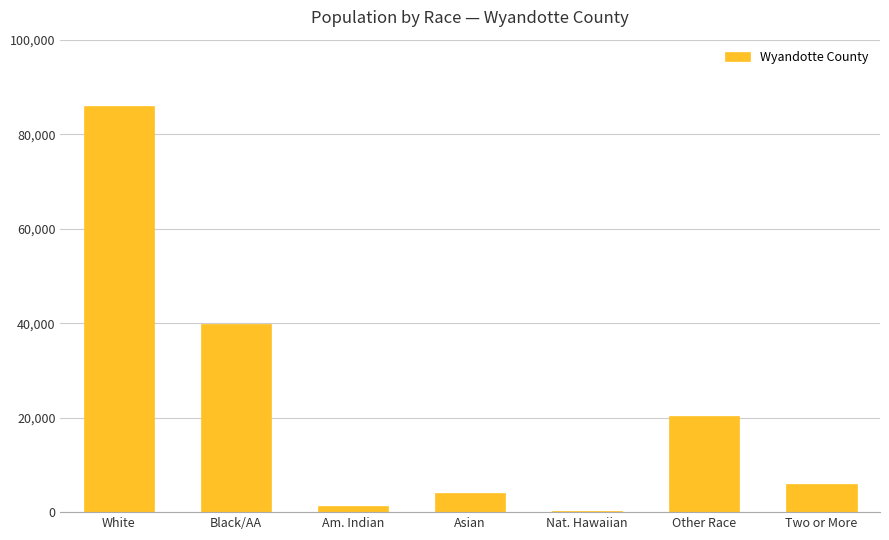

The value at Asian is 3958. True or false?

True